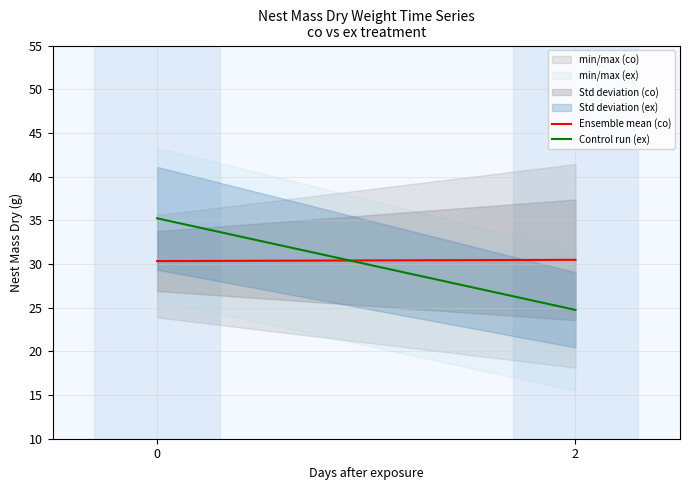

How many values in the Control run (ex) series are below 35?

1